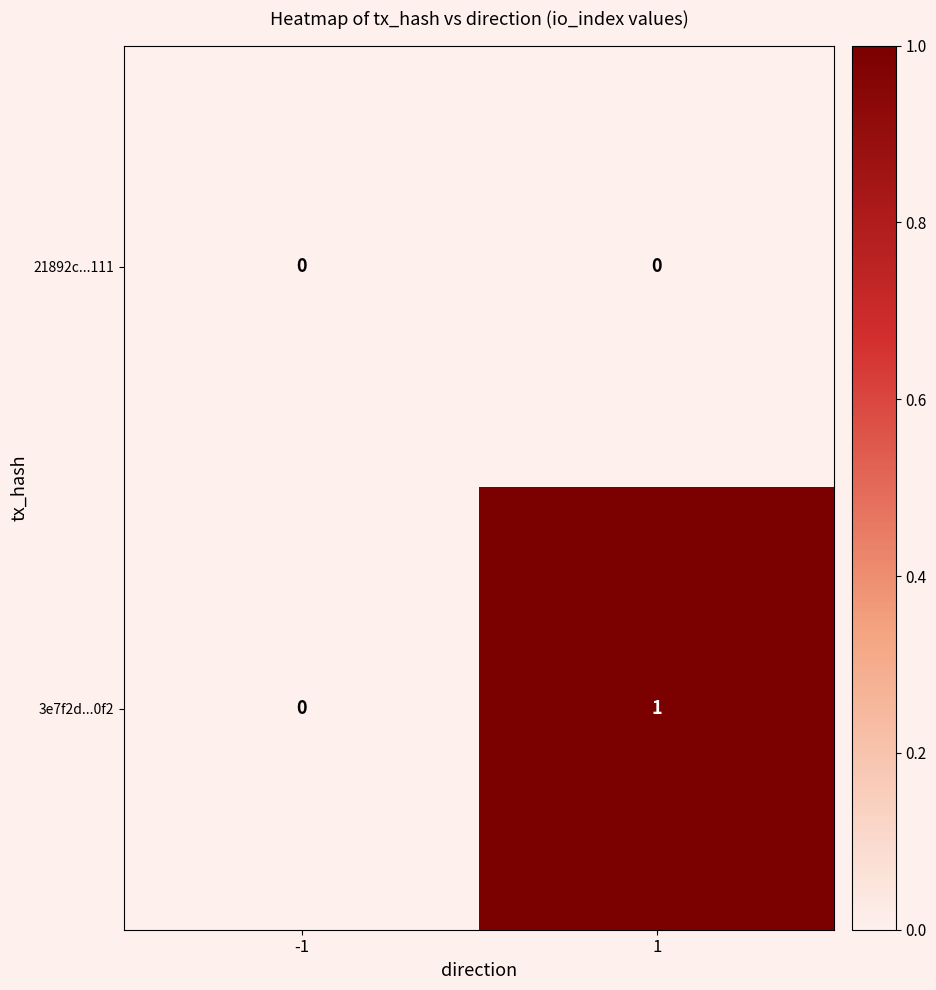

True or false: 3e7f2d...0f2 has a value of 0 at -1.

True